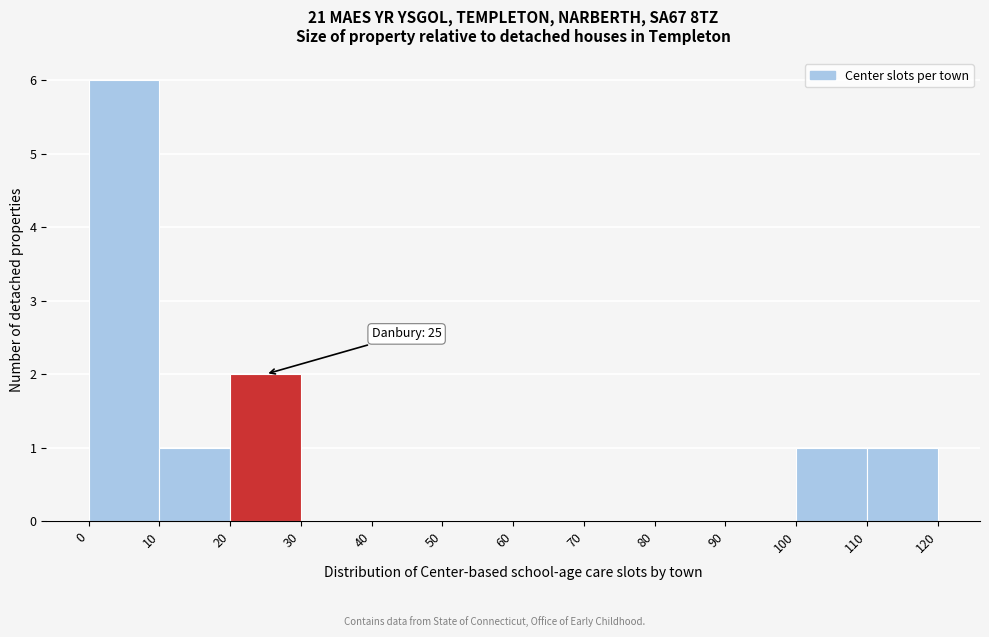

Over which range of the x-axis is the bar tallest?

0 to 10